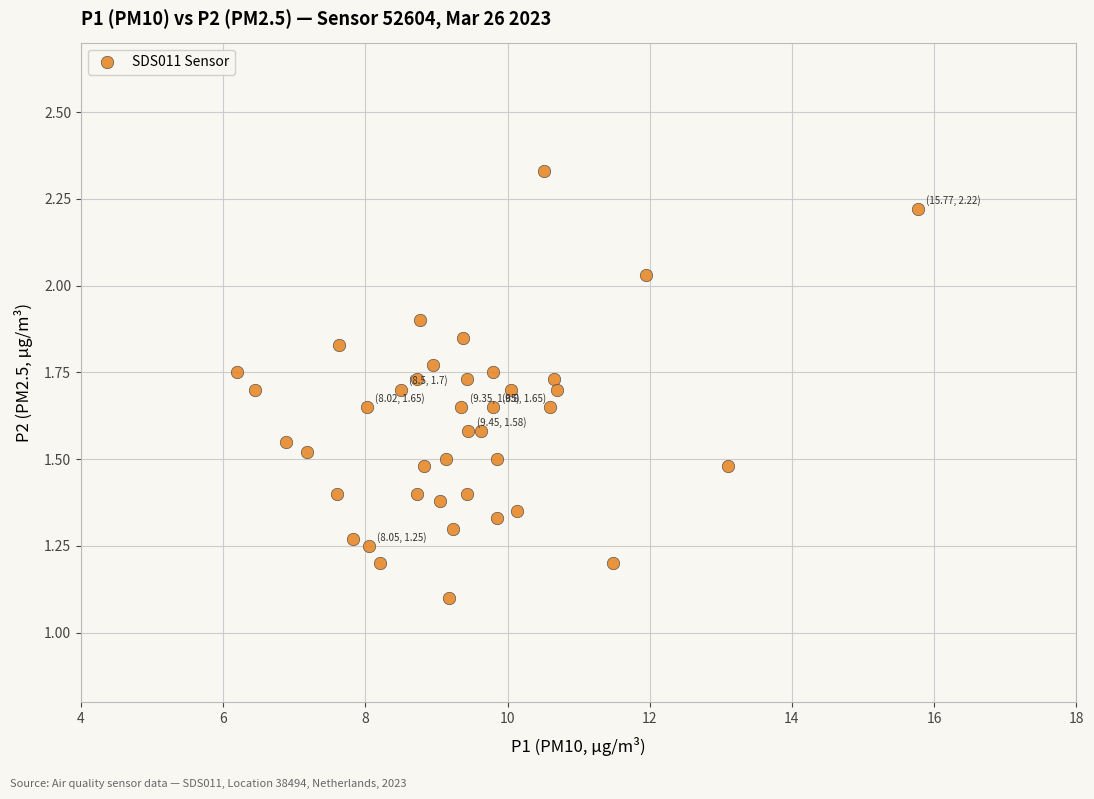

What is the range of X values (max minus min)?

9.6